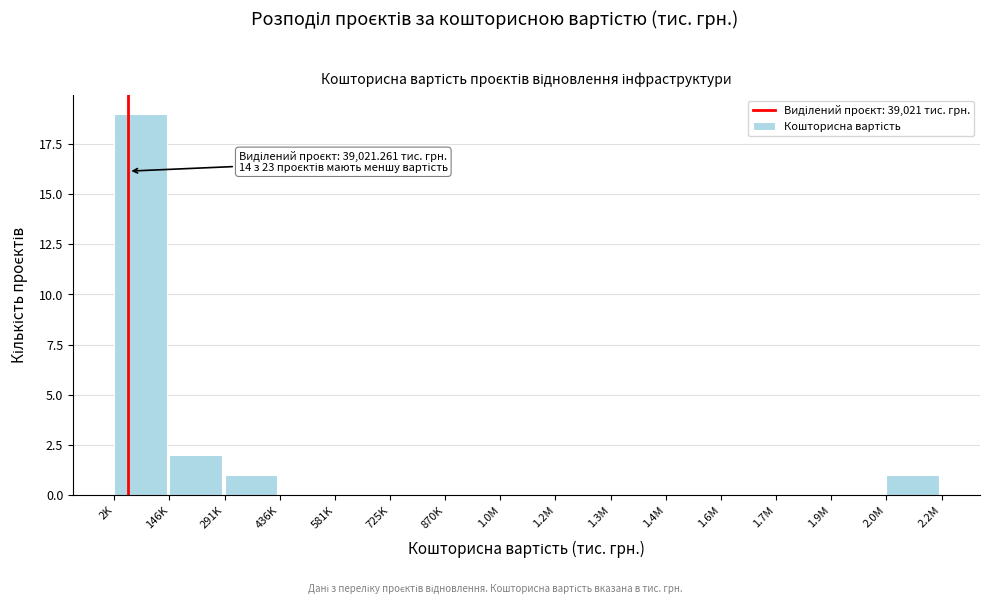

Reading right to left, list all the values displayed in this chart.

2.0M=1	1.9M=0	1.7M=0	1.6M=0	1.4M=0	1.3M=0	1.2M=0	1.0M=0	870K=0	725K=0	581K=0	436K=0	291K=1	146K=2	2K=19